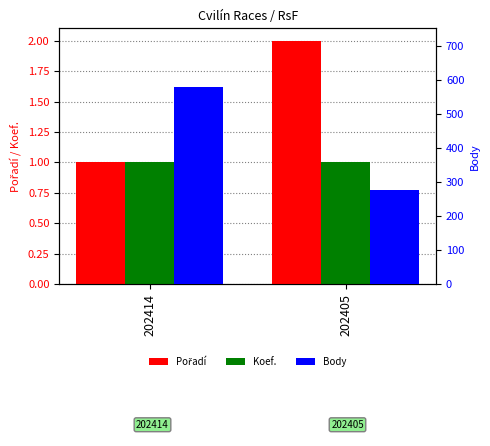

What is the value of the Koef. bar at the 1st from the left?

1